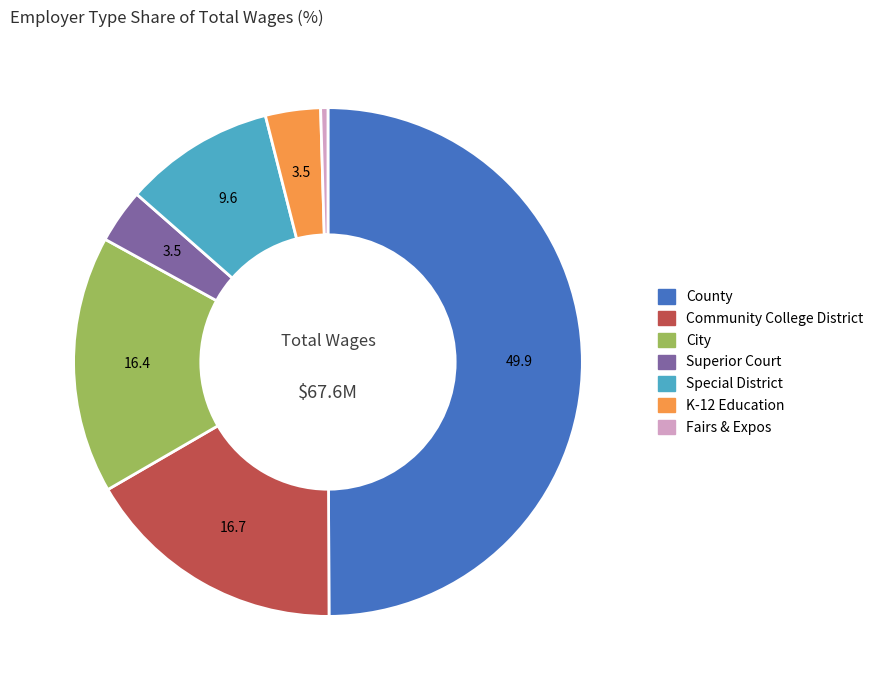

The Special District slice represents 1% of the pie. True or false?

False